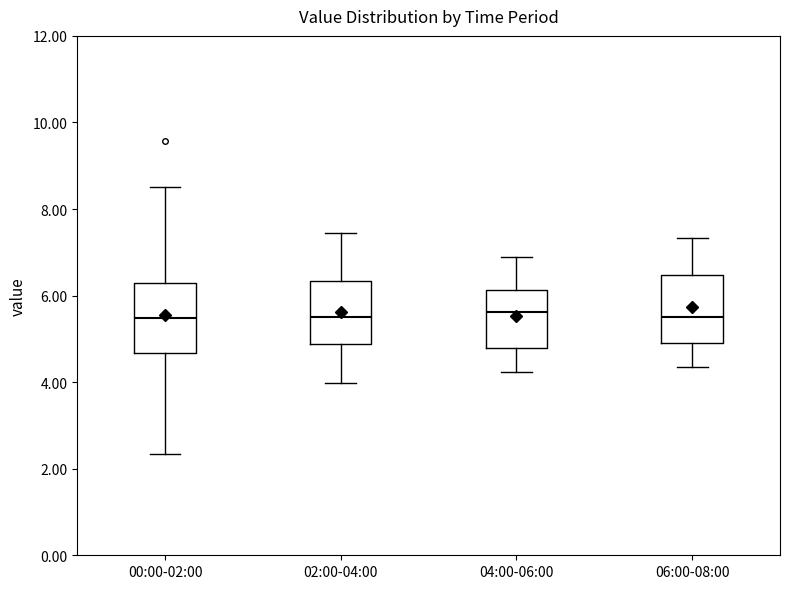

Where does the lower whisker of the box for 04:00-06:00 end on the y-axis? The values are not printed on the chart, so give them approximately, as read against the axis.

4.2